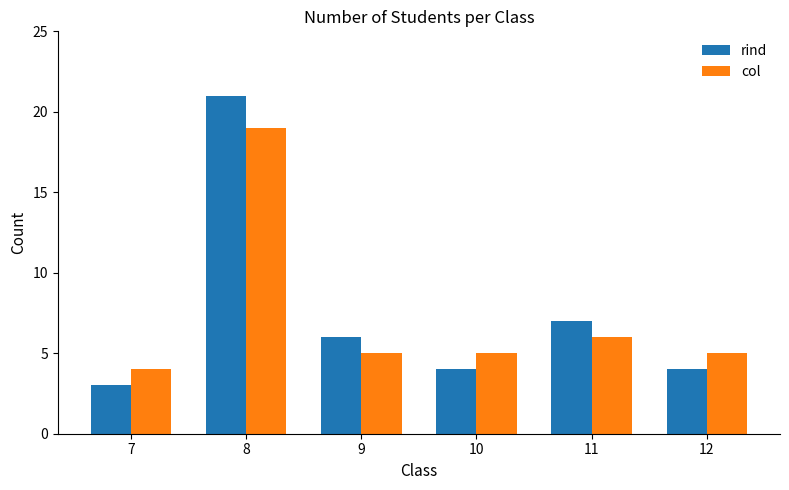

True or false: rind has a value of 3 at 11.

False